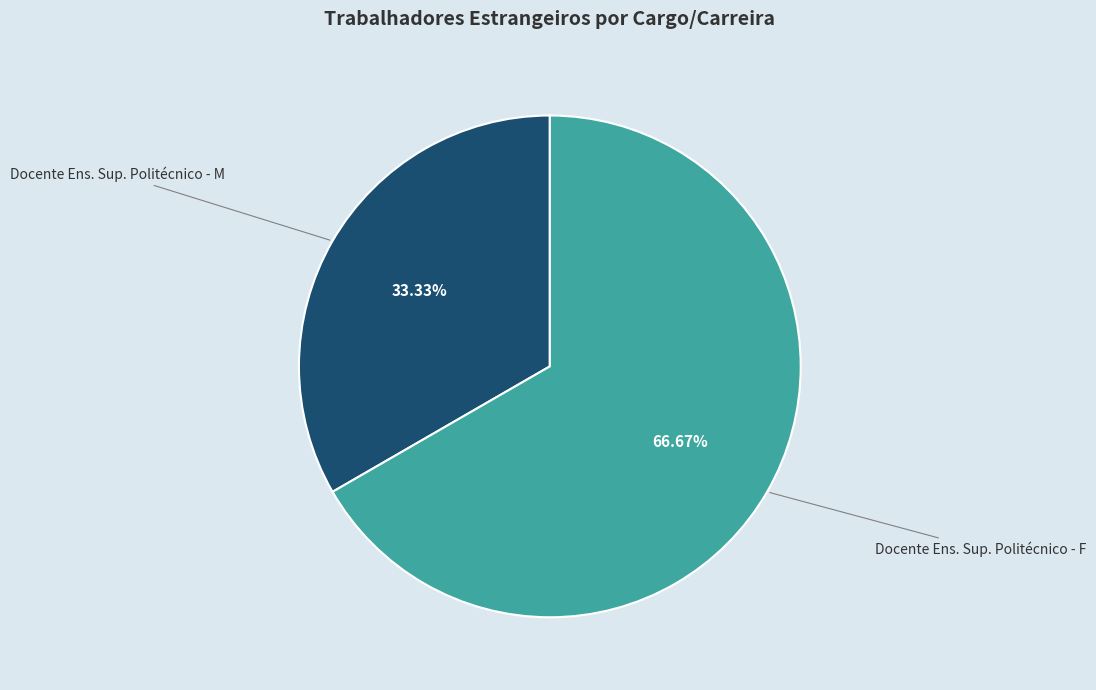

Between Docente Ens. Sup. Politécnico - F and Docente Ens. Sup. Politécnico - M, which is larger?

Docente Ens. Sup. Politécnico - F